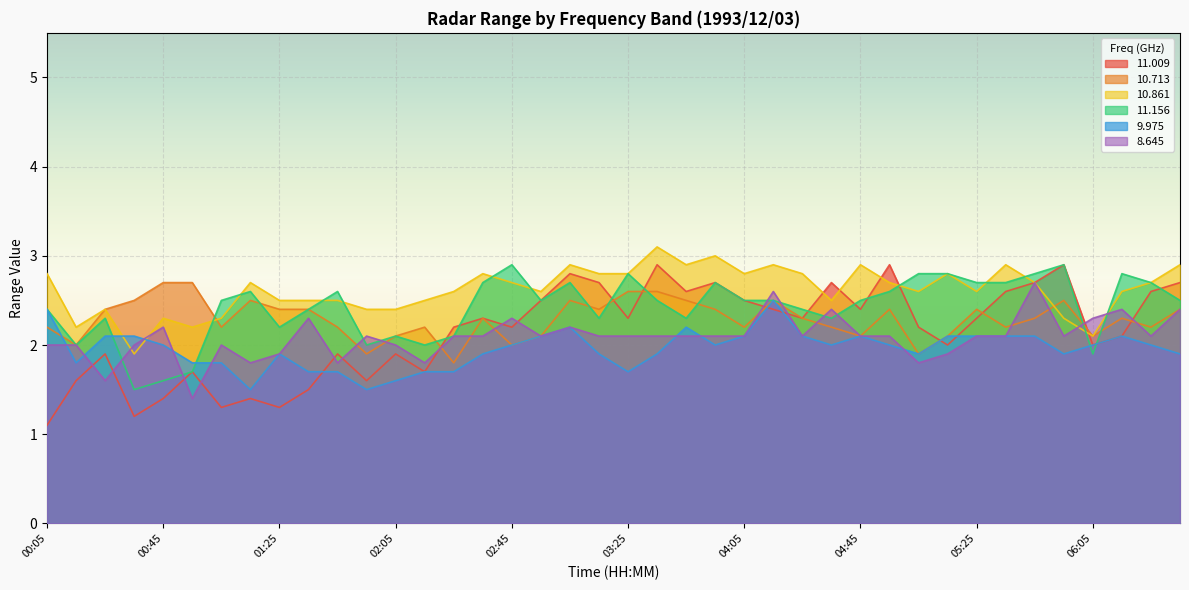

The value of 8.645 at 01:25 is 2.9. True or false?

False